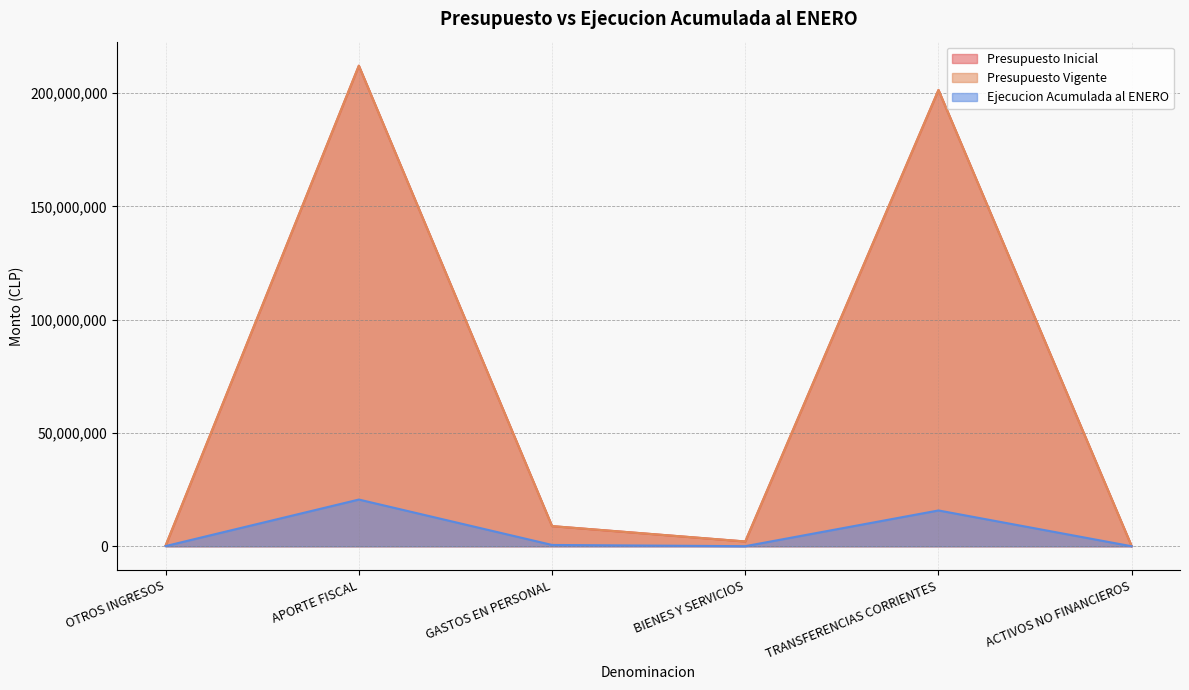

Which category has the highest value in the Ejecucion Acumulada al ENERO series?

APORTE FISCAL